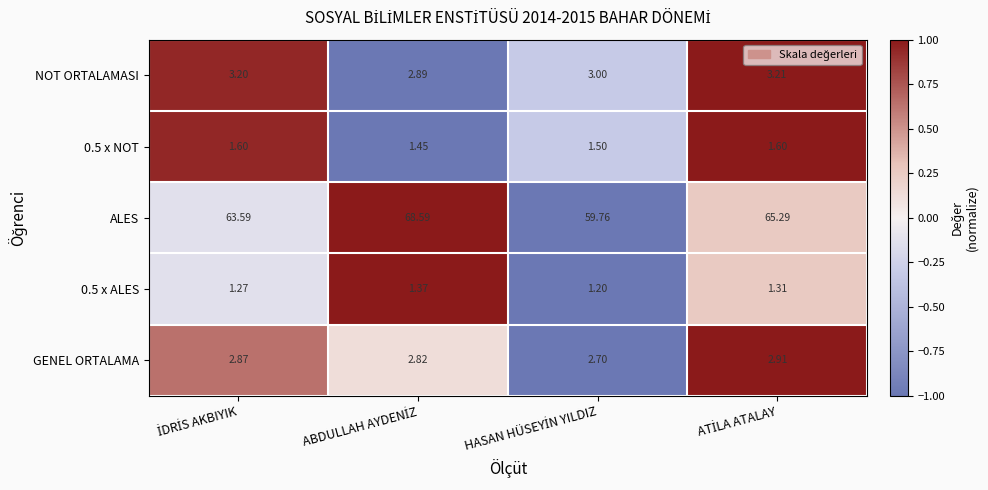

Which series has the largest total across all categories?

ALES